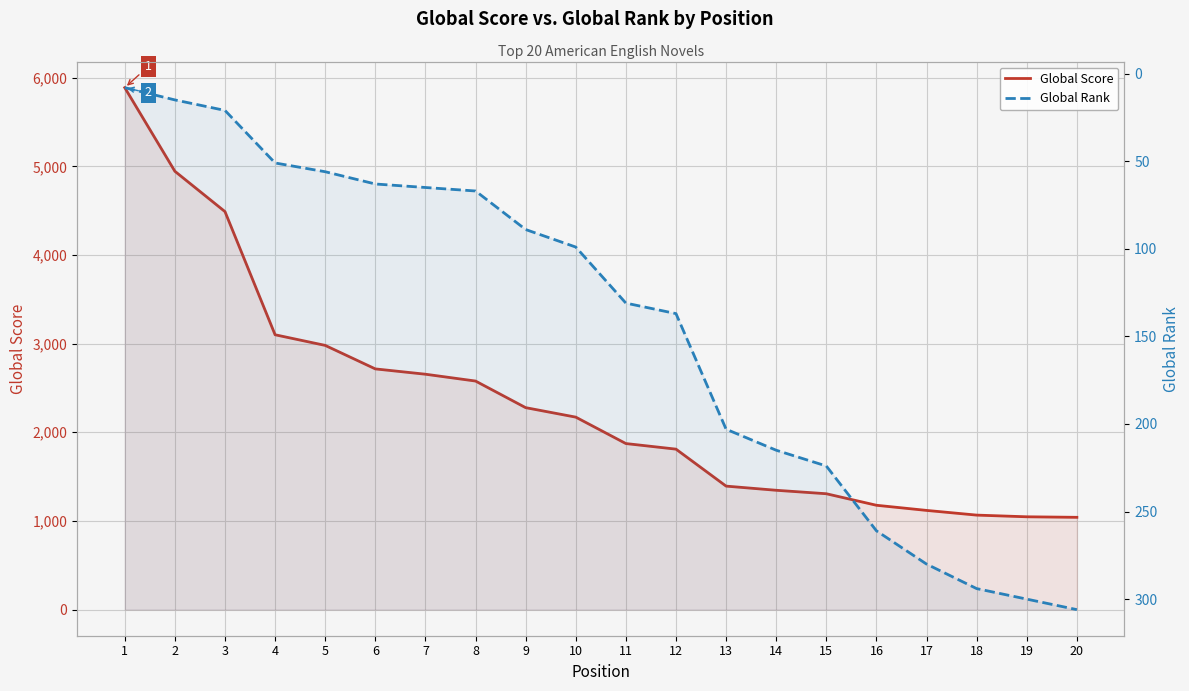

At which category does the chart reach its peak across all series?

1